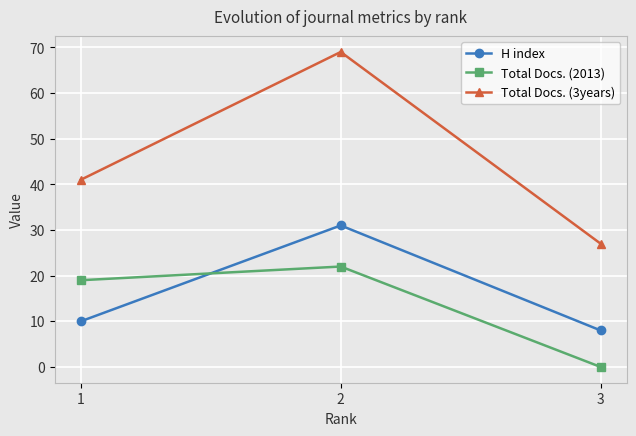

How many data points in H index are less than 10?

1